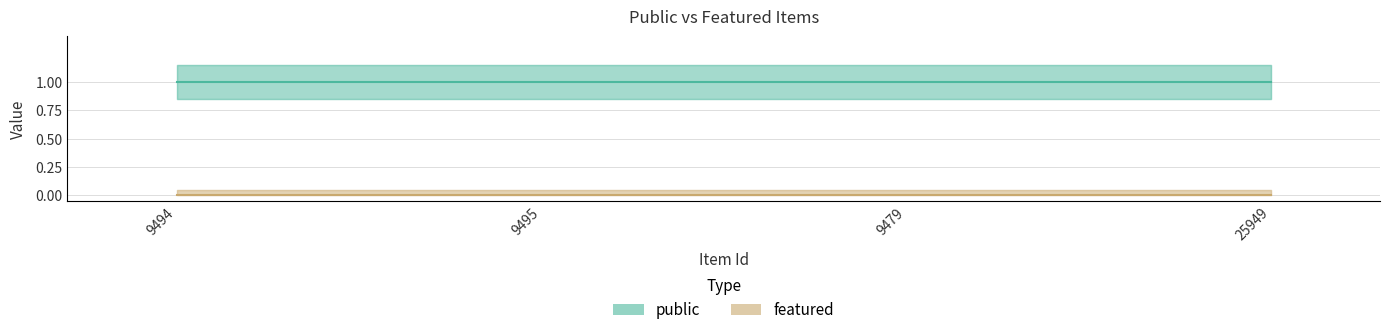

True or false: public has a value of 0 at 9495.

False